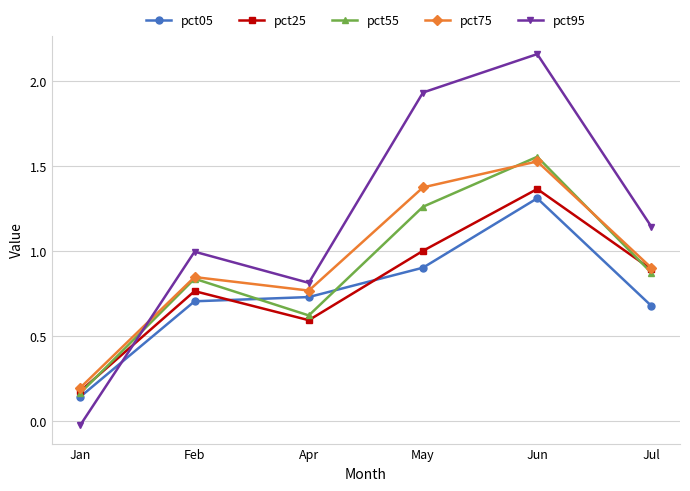

What is the label of the 6th point from the left?

Jul